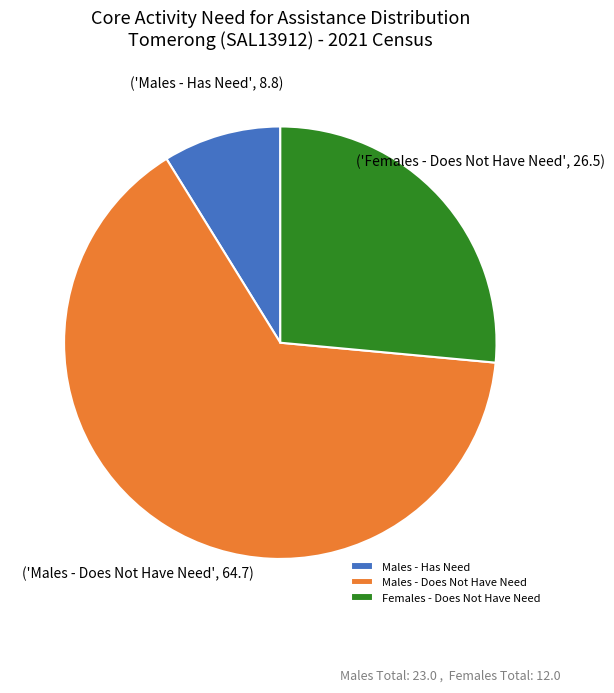

True or false: Females - Does Not Have Need accounts for 26% of the total.

True